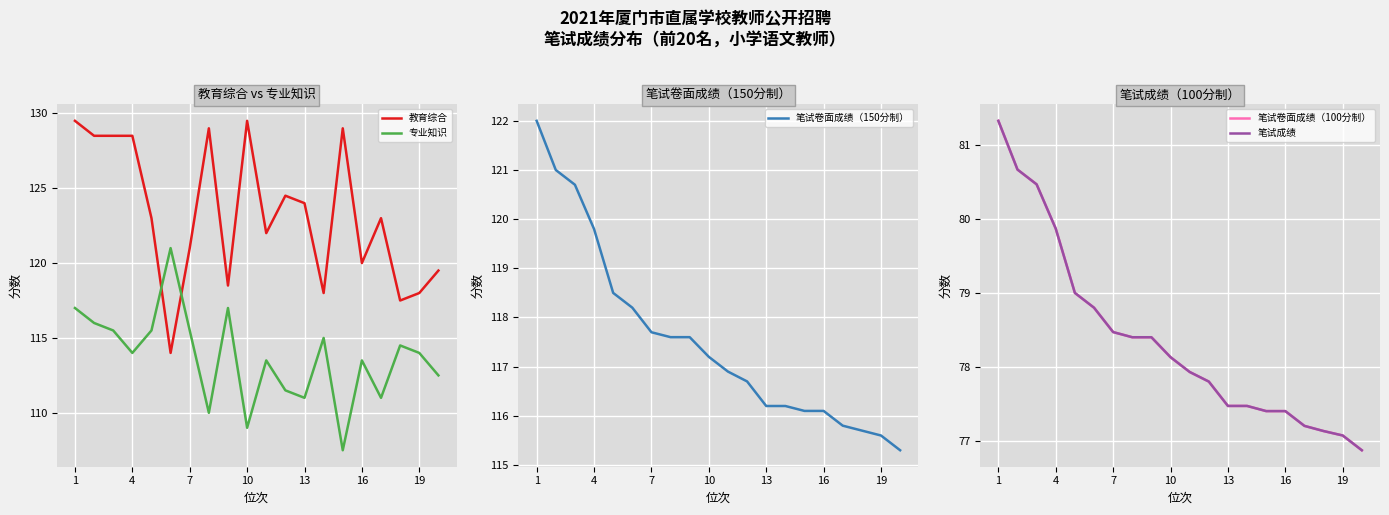

What value does the 教育综合 series have at 16?

120.0